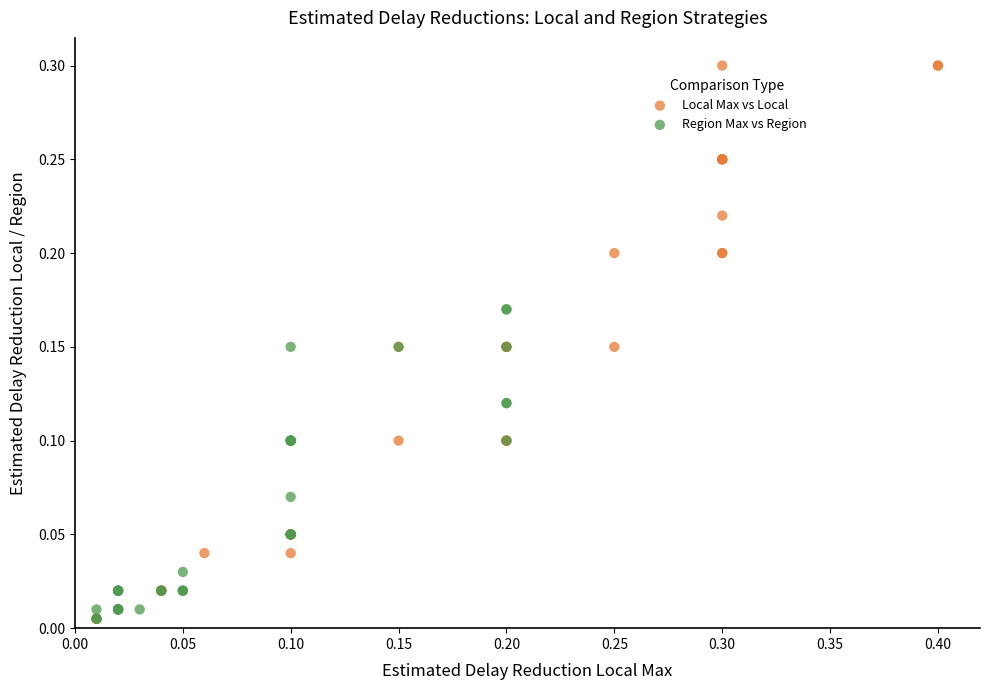

Which series has the widest spread of Y values?

Local Max vs Local